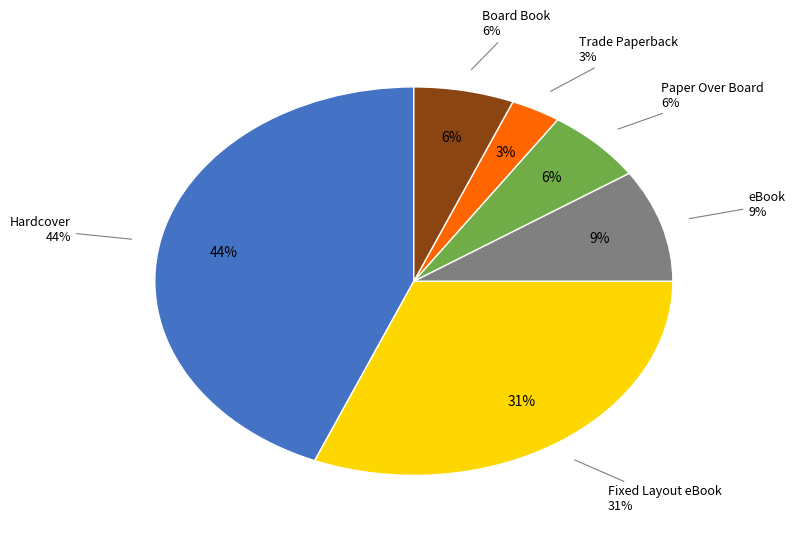

Rank the categories by value from lowest to highest.

Trade Paperback, Paper Over Board, Board Book, eBook, Fixed Layout eBook, Hardcover